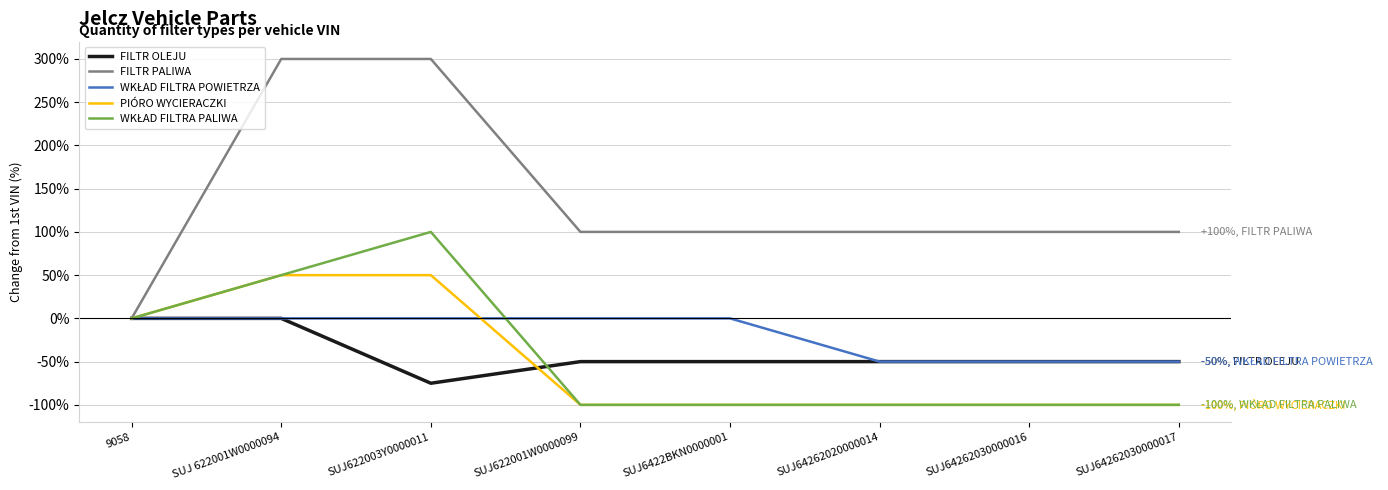

What is the total value across all series at SUJ64262030000016?

-200